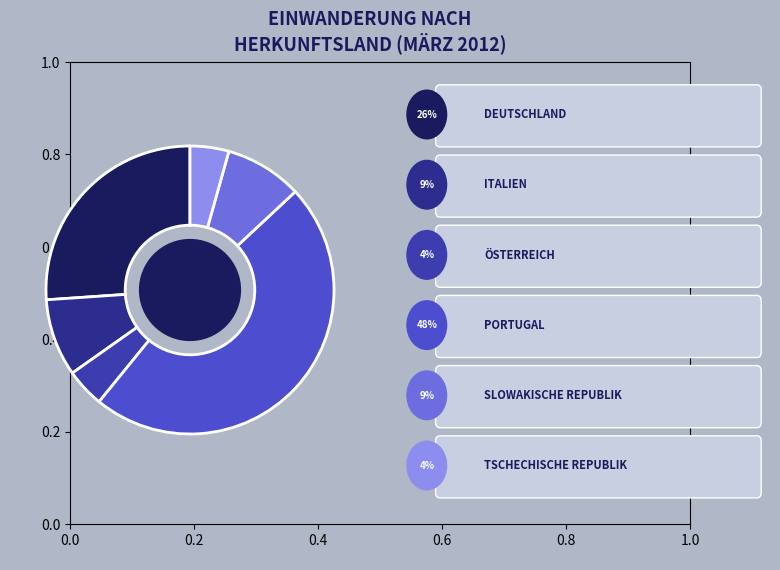

To the nearest percent, what is the average slice percentage?

17%